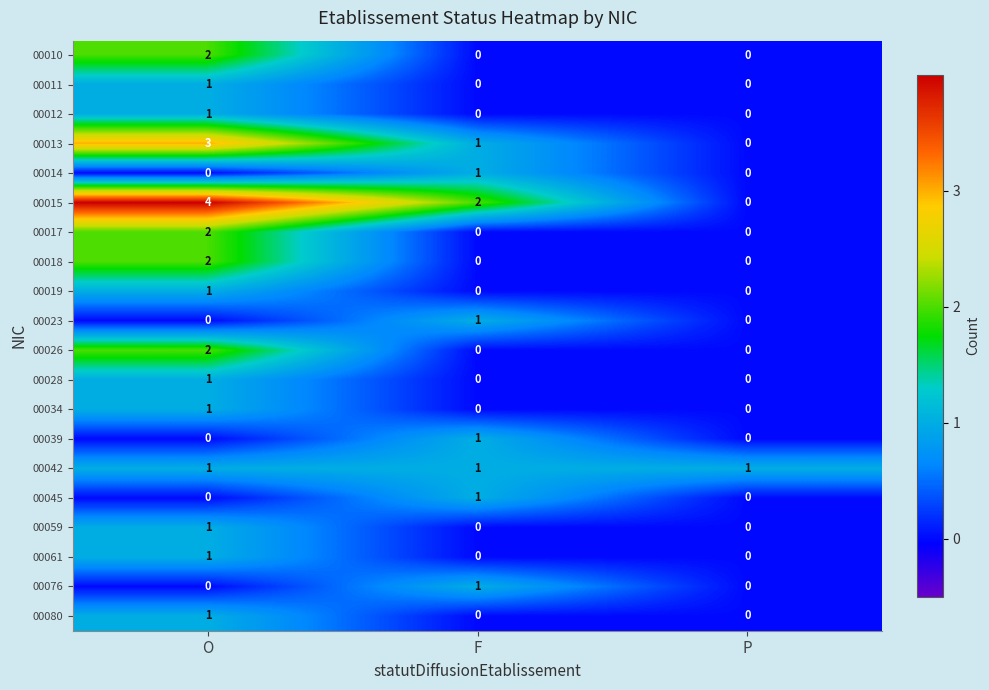

Which series has the widest spread of values?

00015